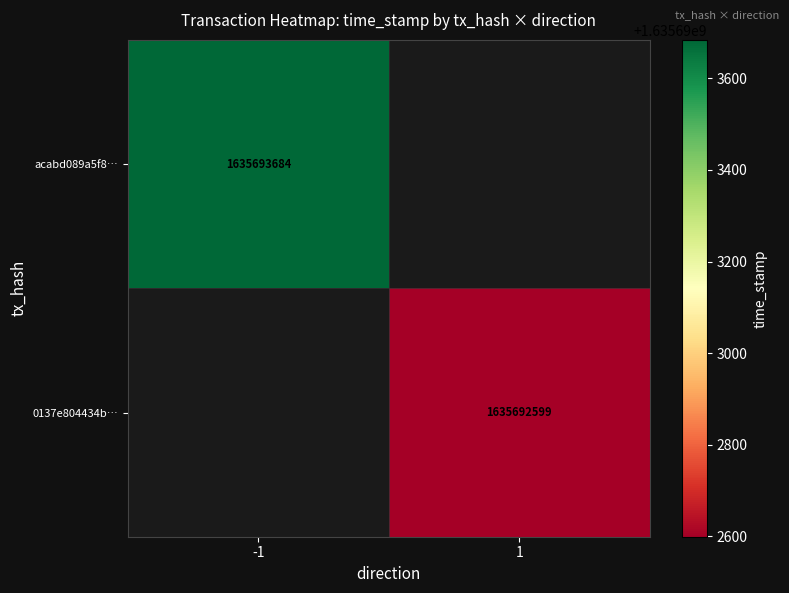

What is the spread (max minus min) of values at direction?

2